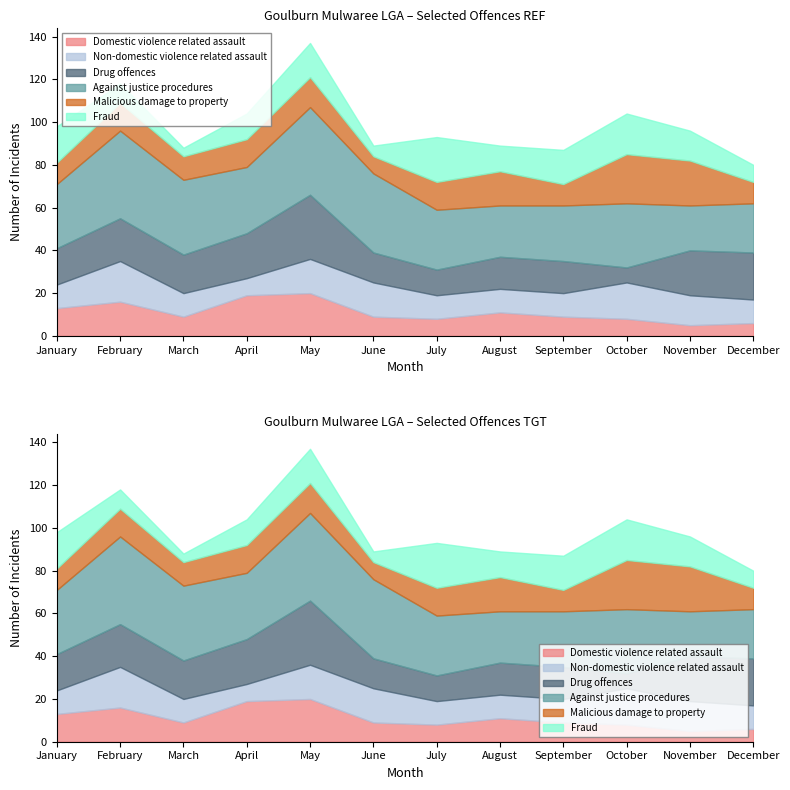

True or false: Domestic violence related assault and Fraud cross at least once.

True